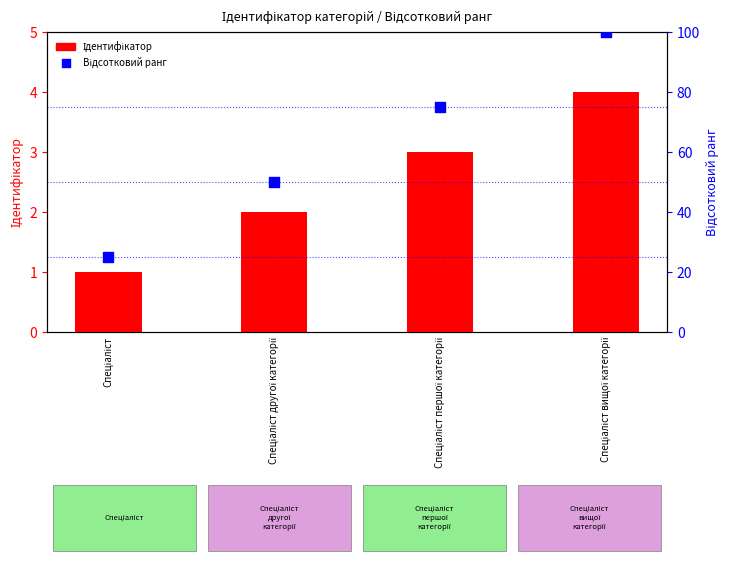

Which series has the largest total across all categories?

Відсотковий ранг